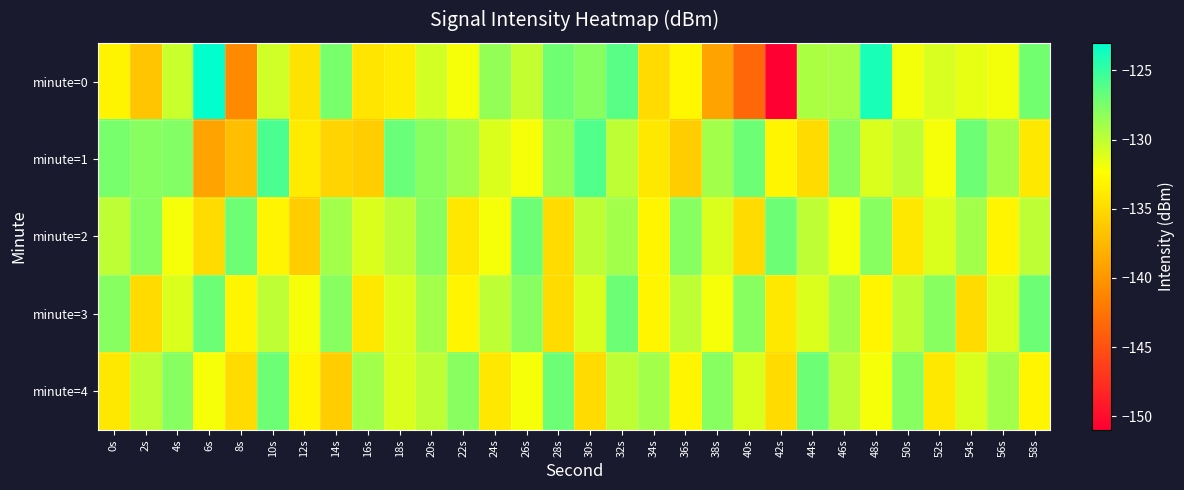

Reading left to right, extract all data points from this chart.

minute=0: 0s=-133.1	2s=-136.5	4s=-130.4	6s=-123.1	8s=-140.8	10s=-130.6	12s=-134.3	14s=-127.4	16s=-134.2	18s=-133.7	20s=-130.7	22s=-132.0	24s=-128.4	26s=-130.2	28s=-127.1	30s=-127.9	32s=-126.2	34s=-134.9	36s=-132.9	38s=-139.0	40s=-143.4	42s=-150.9	44s=-129.3	46s=-129.1	48s=-123.9	50s=-132.0	52s=-130.9	54s=-131.5	56s=-132.0	58s=-127.2
minute=1: 0s=-127.5	2s=-128.0	4s=-127.8	6s=-139.0	8s=-137.1	10s=-125.8	12s=-133.8	14s=-135.4	16s=-136.0	18s=-126.9	20s=-128.0	22s=-129.0	24s=-131.0	26s=-132.0	28s=-128.5	30s=-126.0	32s=-130.0	34s=-134.0	36s=-136.0	38s=-129.0	40s=-127.0	42s=-133.0	44s=-135.0	46s=-128.0	48s=-131.0	50s=-130.0	52s=-132.0	54s=-127.0	56s=-129.0	58s=-134.0
minute=2: 0s=-130.0	2s=-128.0	4s=-132.0	6s=-135.0	8s=-127.0	10s=-133.0	12s=-136.0	14s=-129.0	16s=-131.0	18s=-130.0	20s=-128.0	22s=-134.0	24s=-132.0	26s=-127.0	28s=-135.0	30s=-130.0	32s=-129.0	34s=-133.0	36s=-128.0	38s=-131.0	40s=-135.0	42s=-127.0	44s=-130.0	46s=-132.0	48s=-128.0	50s=-134.0	52s=-131.0	54s=-129.0	56s=-133.0	58s=-130.0
minute=3: 0s=-128.0	2s=-135.0	4s=-131.0	6s=-127.0	8s=-133.0	10s=-130.0	12s=-132.0	14s=-128.0	16s=-134.0	18s=-131.0	20s=-129.0	22s=-133.0	24s=-130.0	26s=-128.0	28s=-135.0	30s=-131.0	32s=-127.0	34s=-133.0	36s=-130.0	38s=-132.0	40s=-128.0	42s=-134.0	44s=-131.0	46s=-129.0	48s=-133.0	50s=-130.0	52s=-128.0	54s=-135.0	56s=-131.0	58s=-127.0
minute=4: 0s=-134.0	2s=-130.0	4s=-128.0	6s=-132.0	8s=-135.0	10s=-127.0	12s=-133.0	14s=-136.0	16s=-129.0	18s=-131.0	20s=-130.0	22s=-128.0	24s=-134.0	26s=-132.0	28s=-127.0	30s=-135.0	32s=-130.0	34s=-129.0	36s=-133.0	38s=-128.0	40s=-131.0	42s=-135.0	44s=-127.0	46s=-130.0	48s=-132.0	50s=-128.0	52s=-134.0	54s=-131.0	56s=-129.0	58s=-133.0